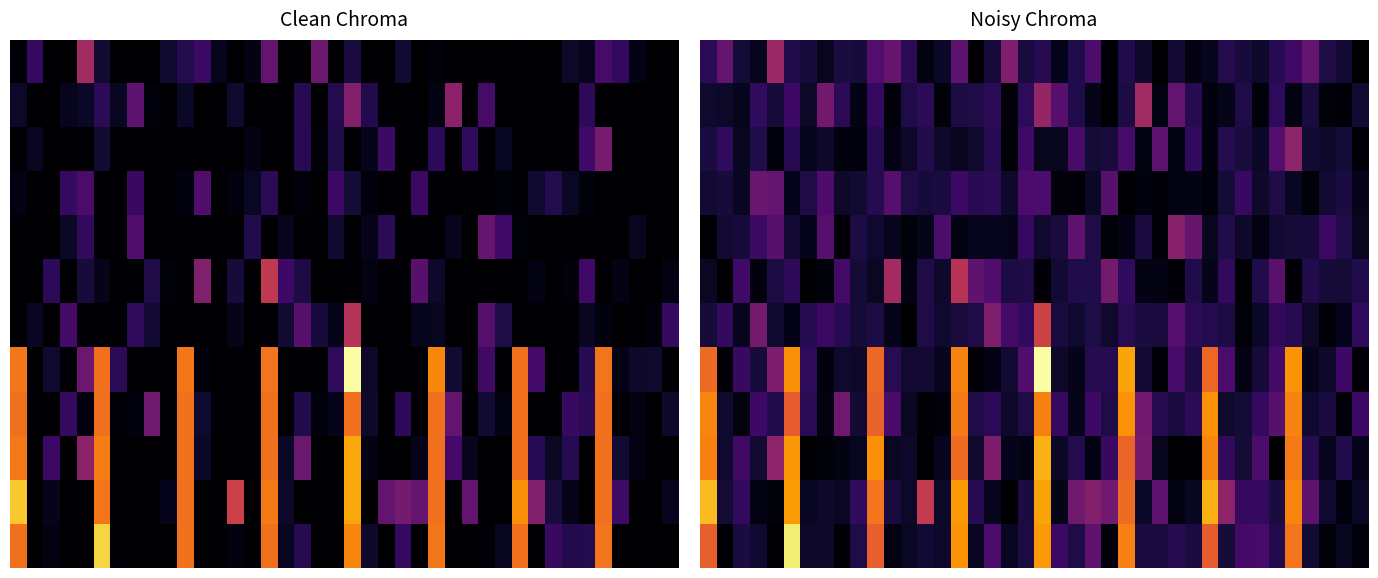

At how many categories does at least one series exceed 518?

2